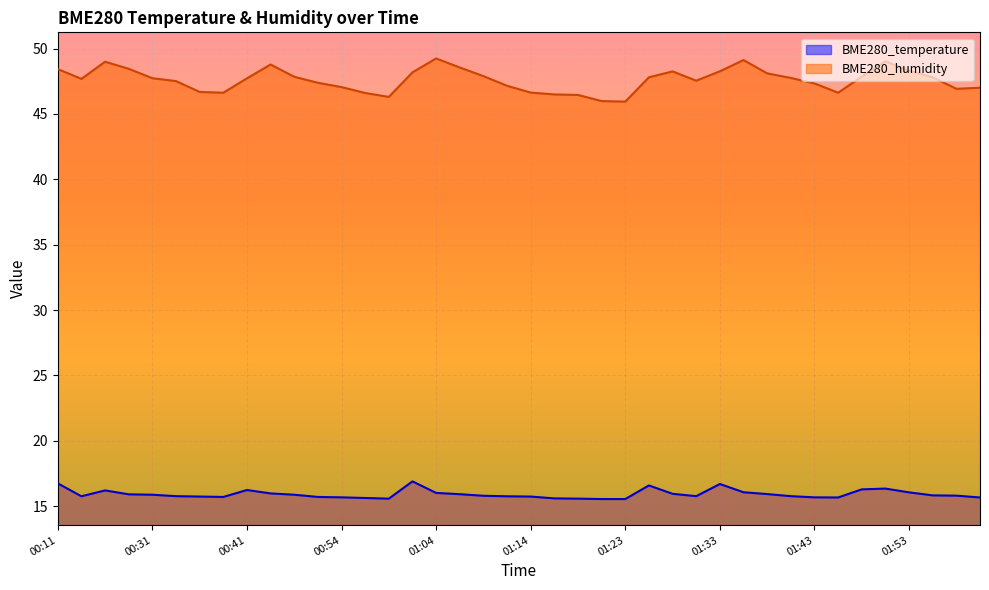

What is the minimum value for BME280_humidity?

45.9